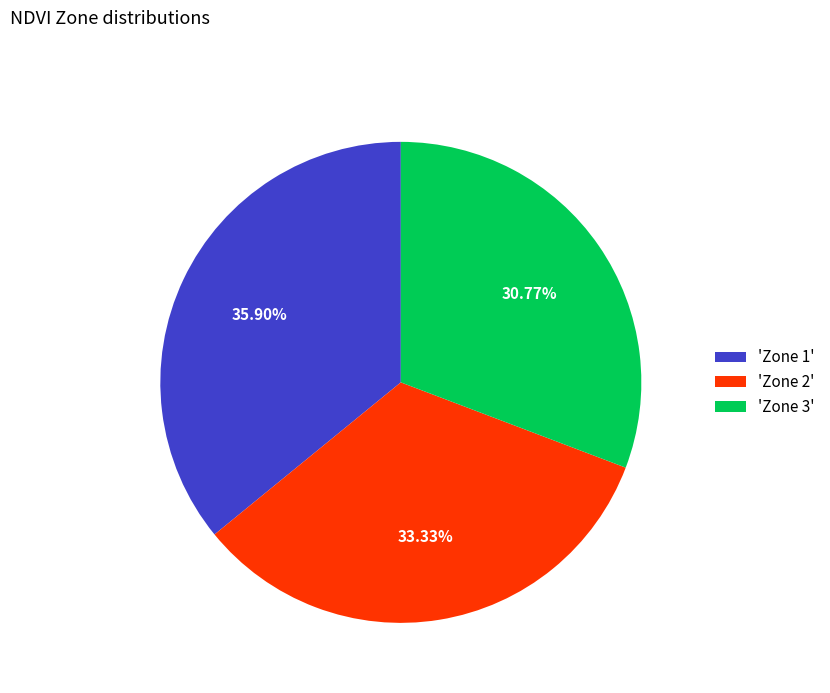

How many slices are in this pie chart?

3